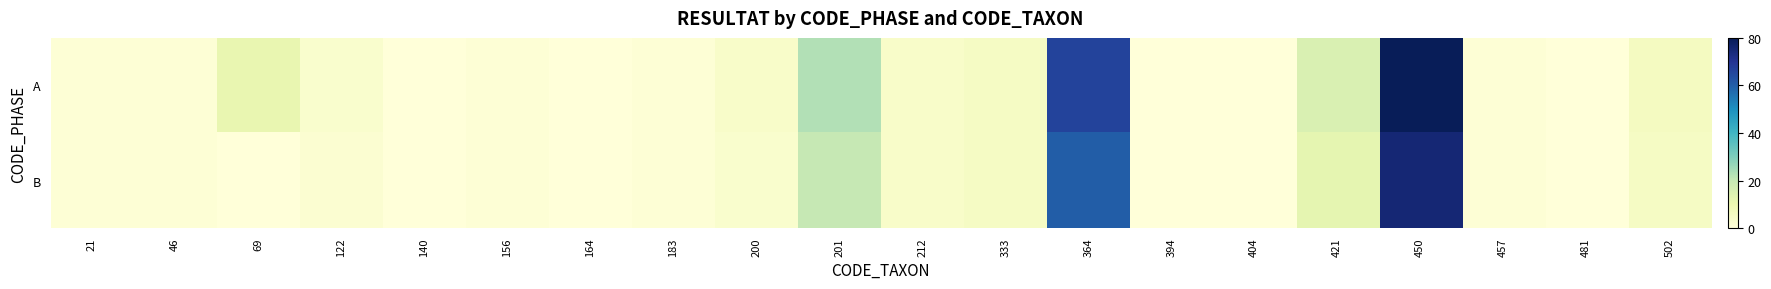

What is the greatest value displayed?

80